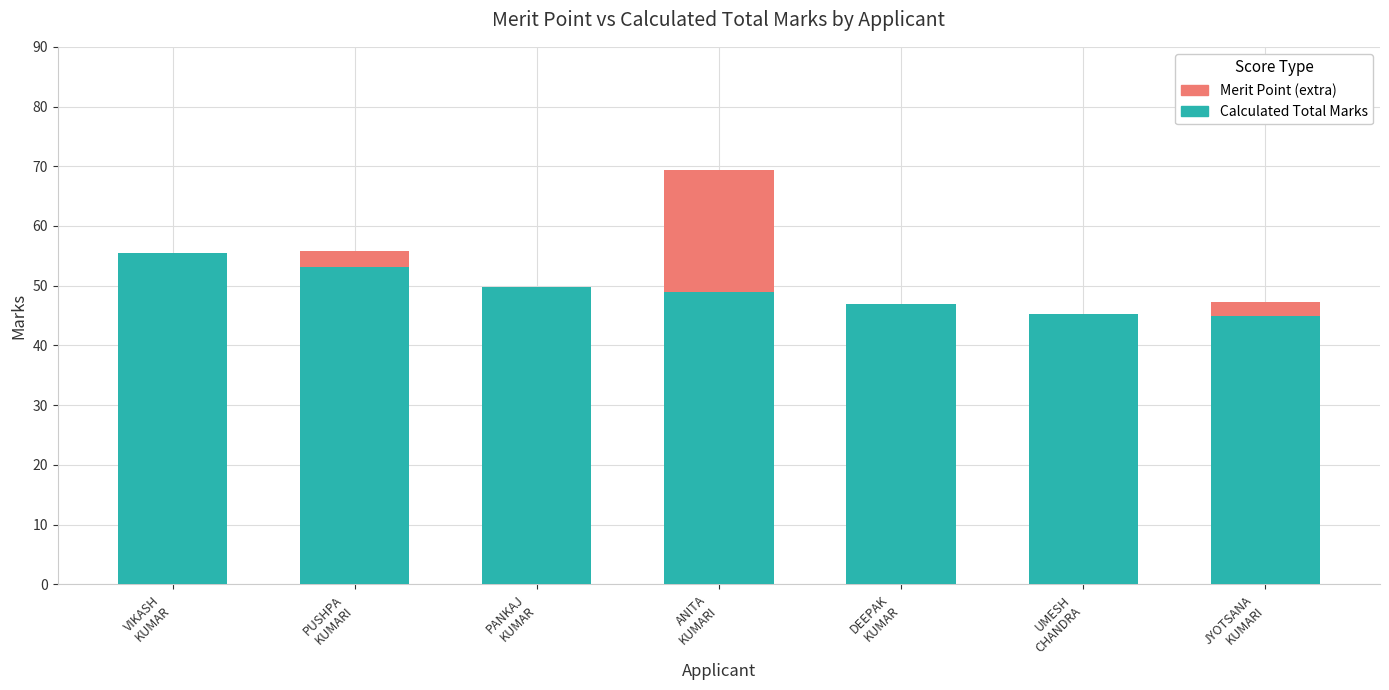

Does the chart contain stacked bars?

Yes